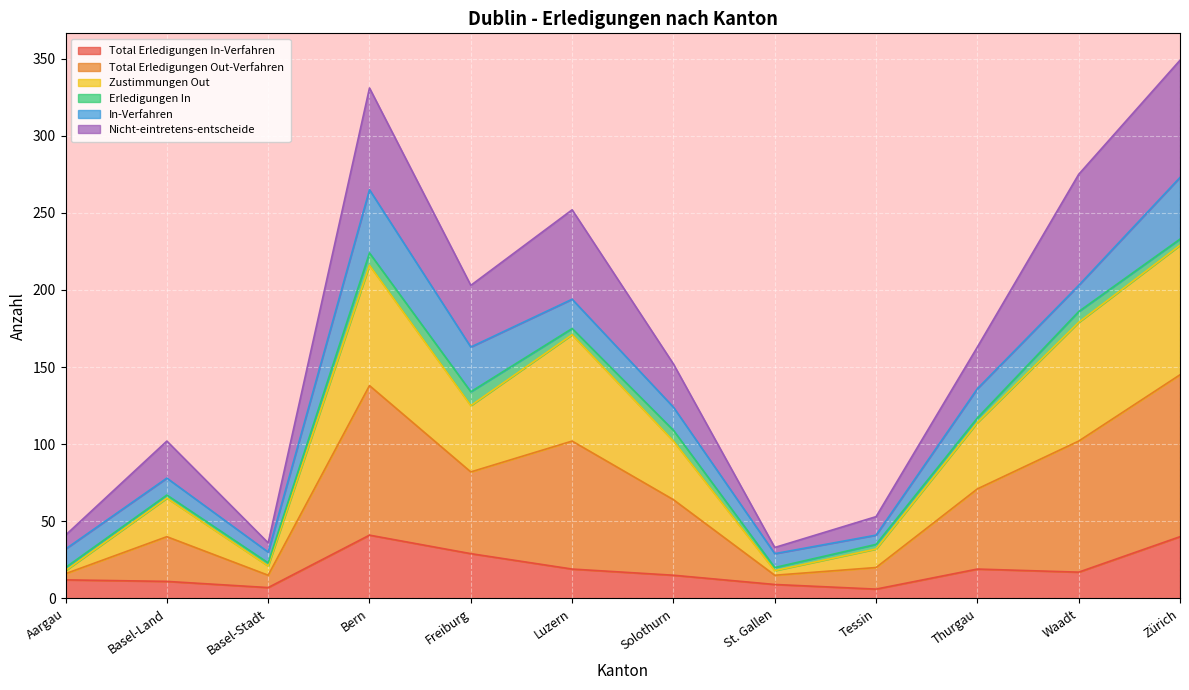

What position from the right is Zürich?

1